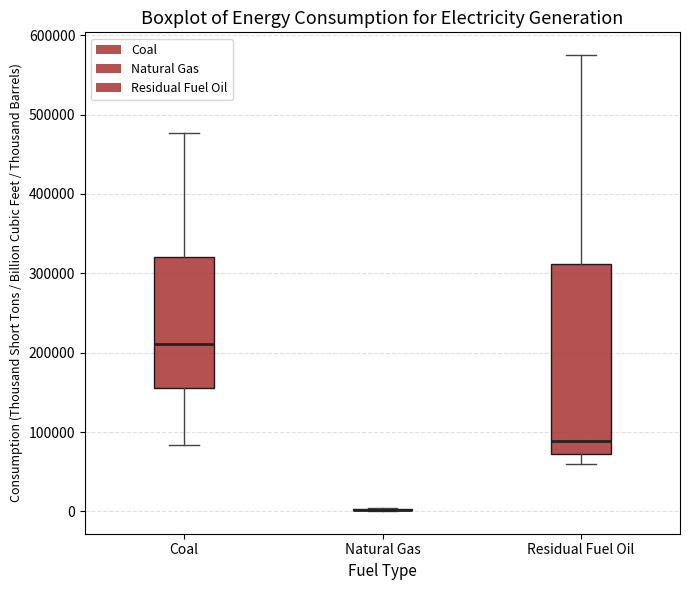

Where is the lower edge of the box for Coal on the y-axis? The values are not printed on the chart, so give them approximately, as read against the axis.

160000